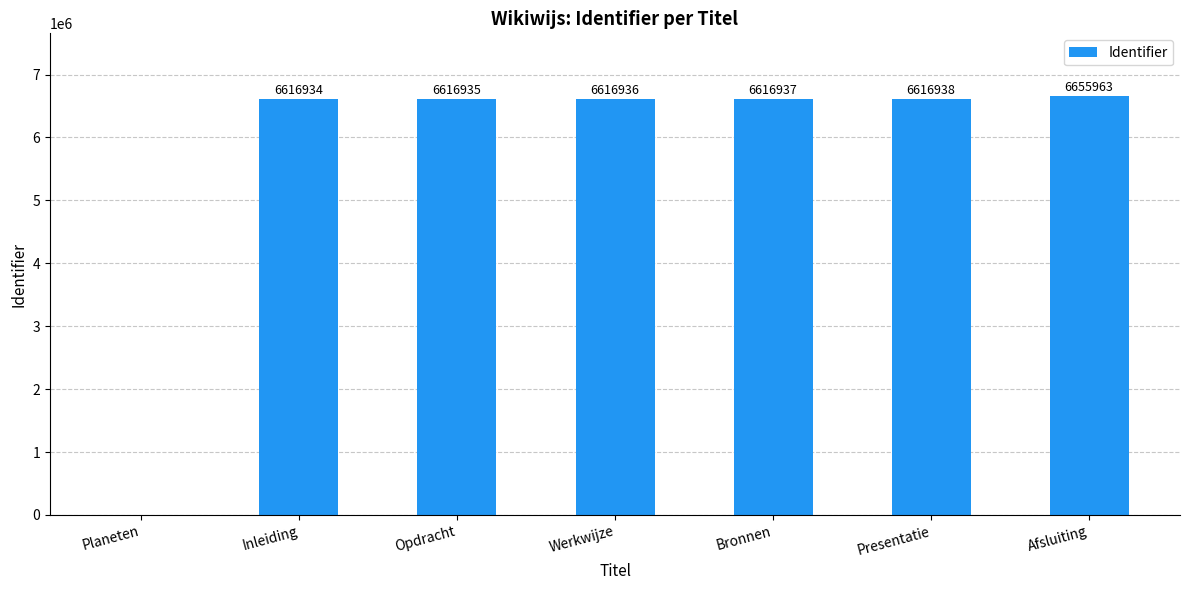

True or false: the data shows 6655963 at Afsluiting.

True